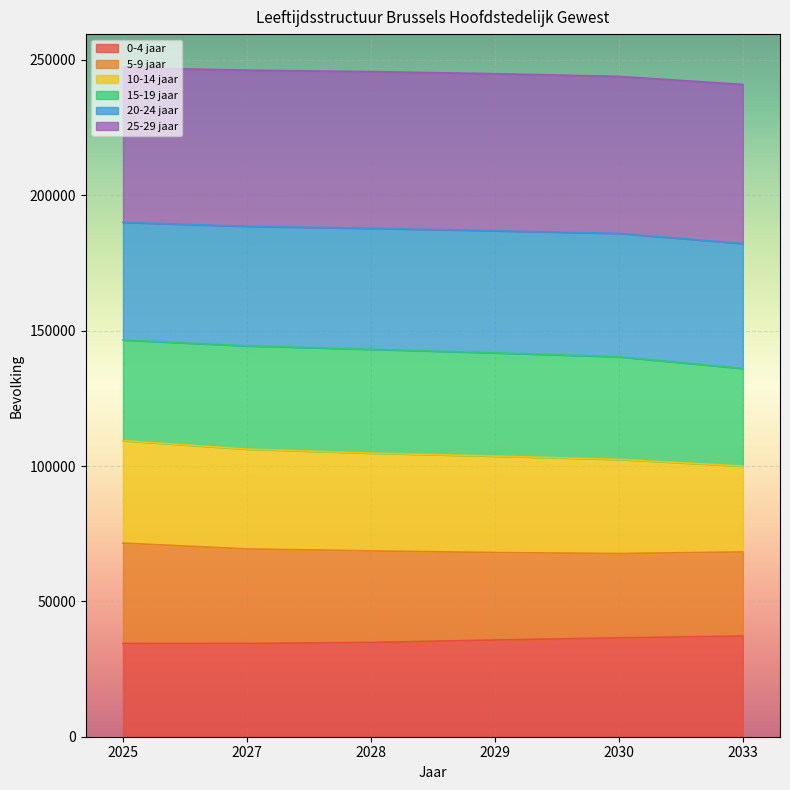

What is the minimum value for 0-4 jaar?

34451